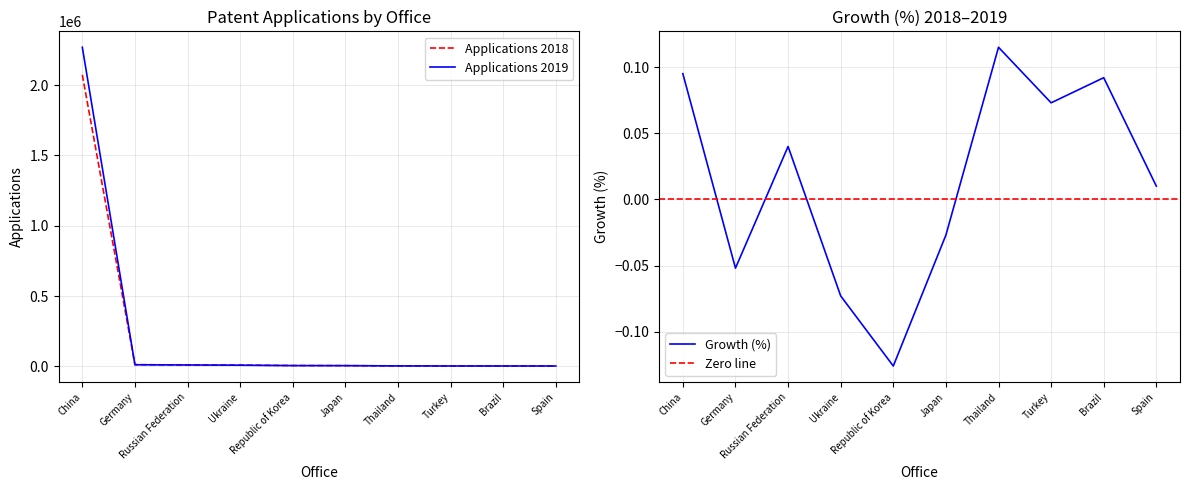

Which series has the largest total across all categories?

Applications 2019